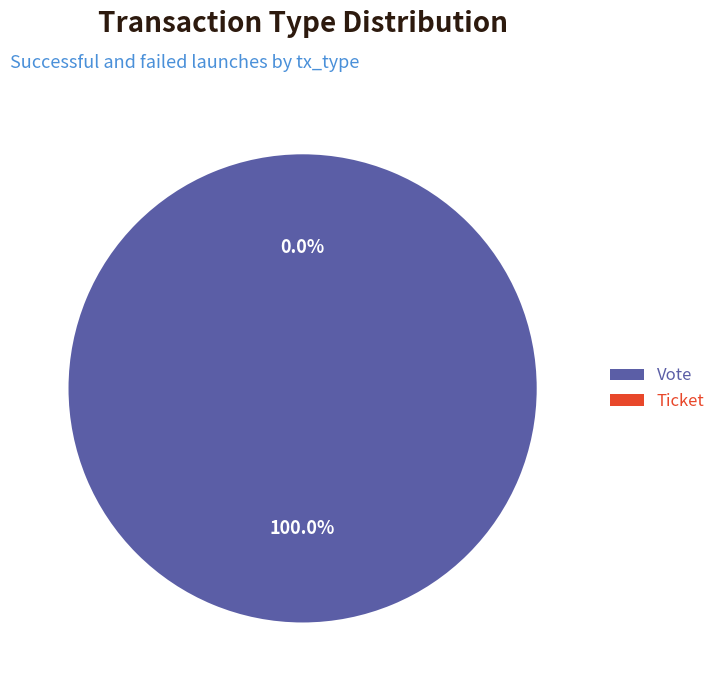

How many slices are in this pie chart?

2